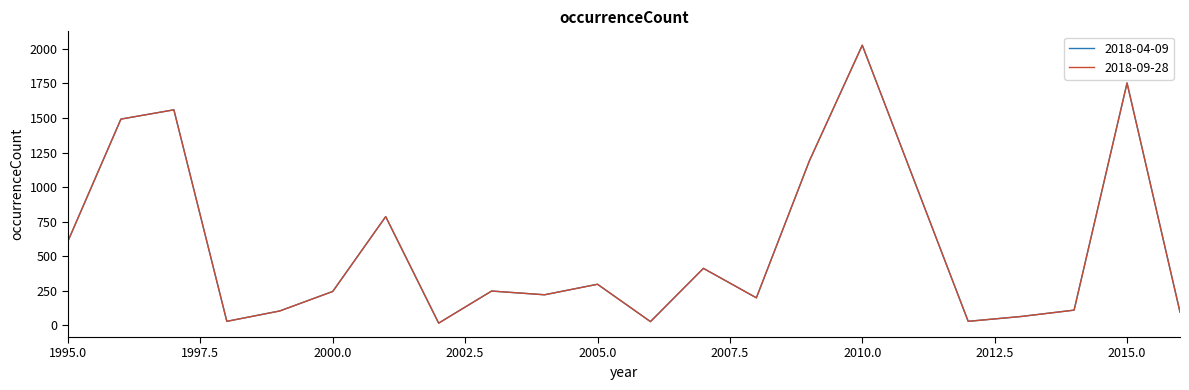

Is this an area chart (filled region under the line)?

No